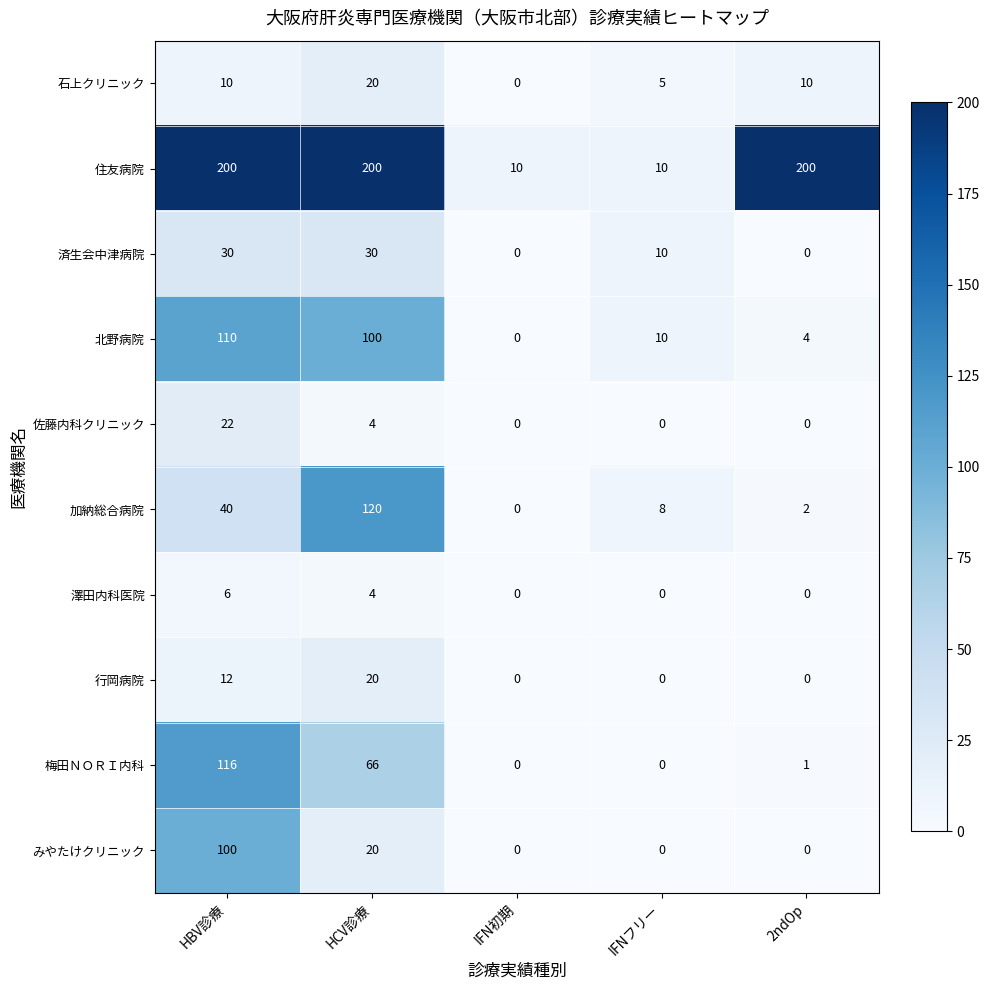

What is the total value across all series at HCV診療?

584